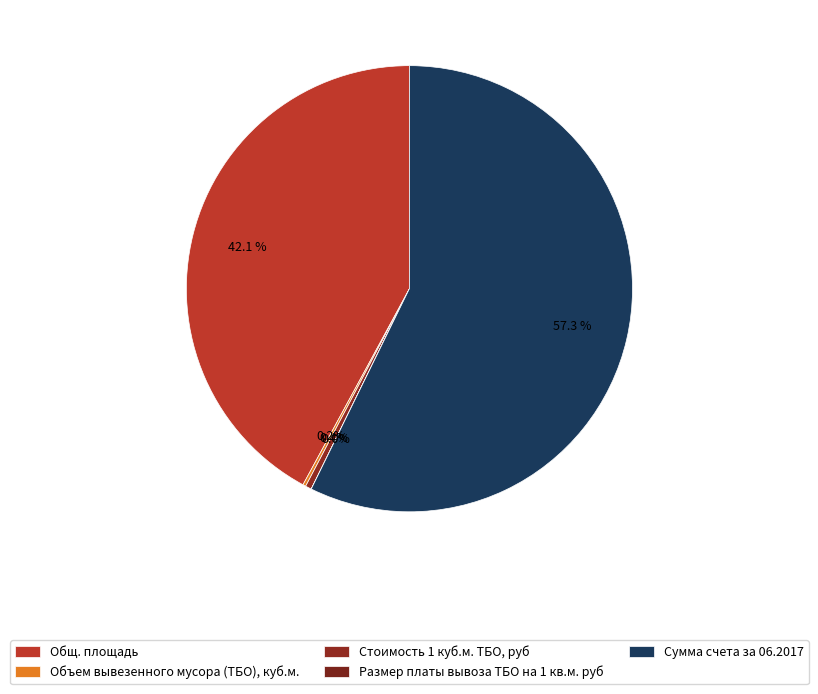

To the nearest percent, what is the difference between the largest and smallest slice percentages?

57%